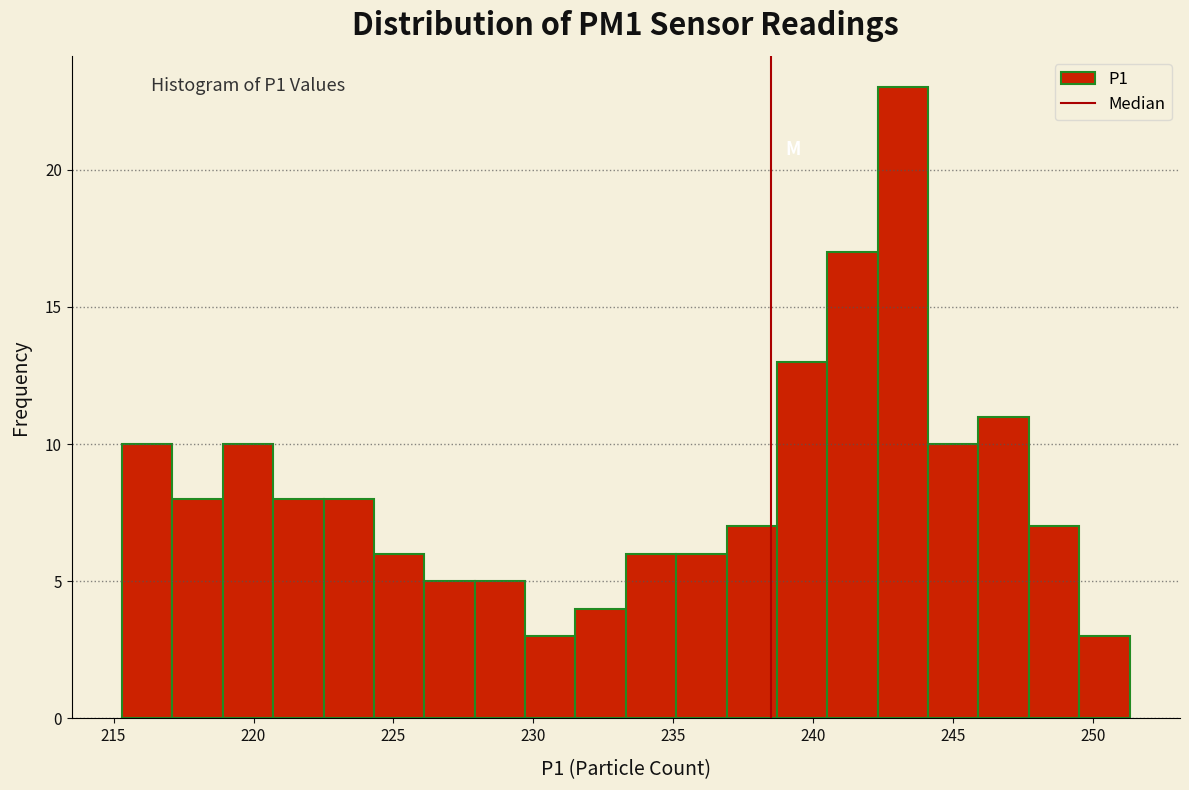

Read against the x-axis, roughly where is the centre of the tallest bar?

243.0